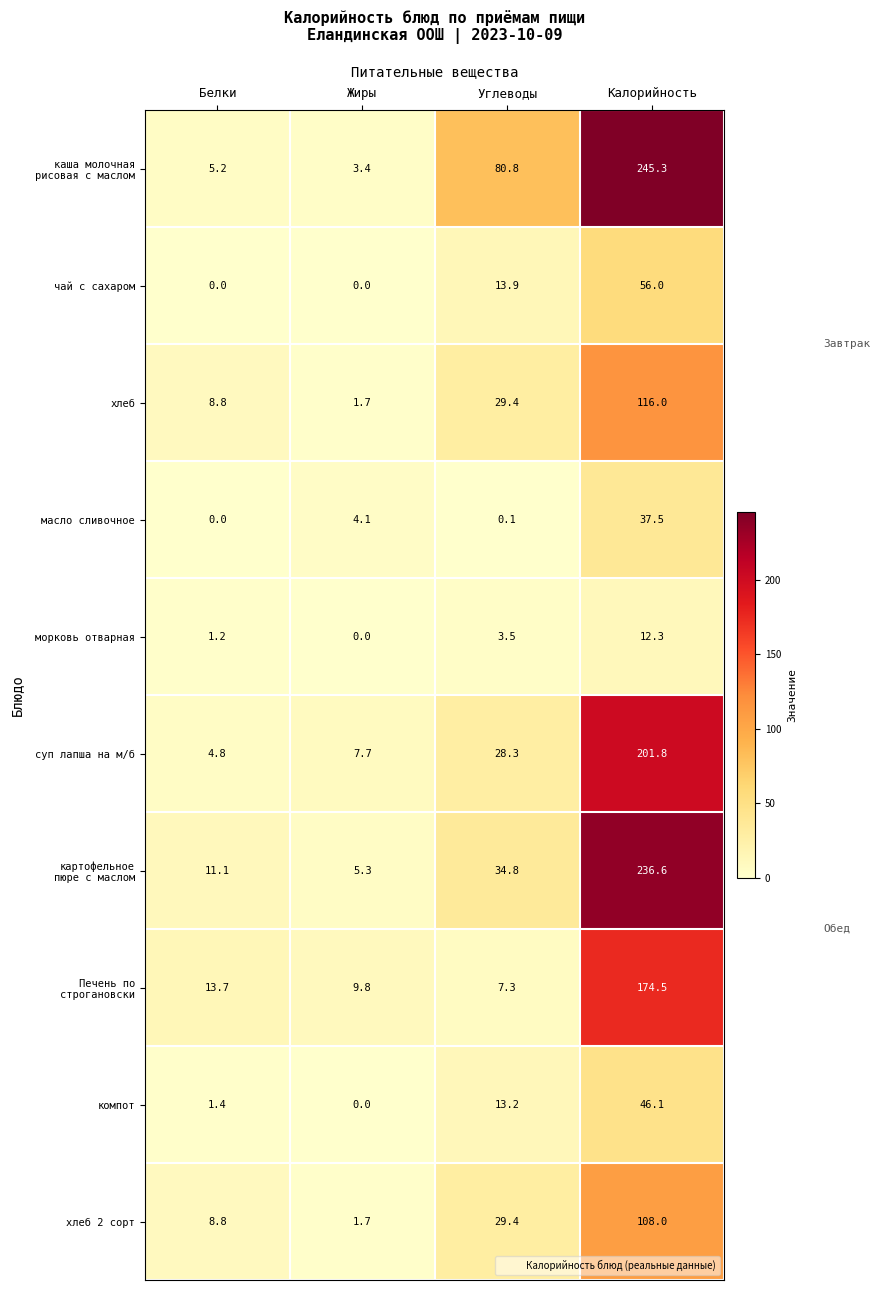

Count the number of categories in the chart.

4